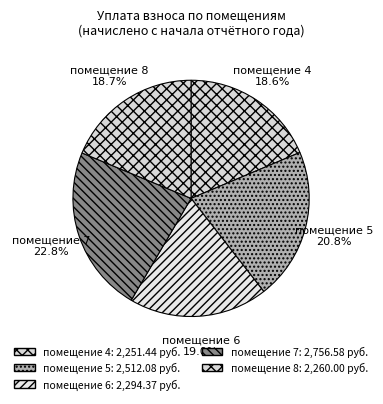

Which category has the biggest portion of the pie?

помещение 7